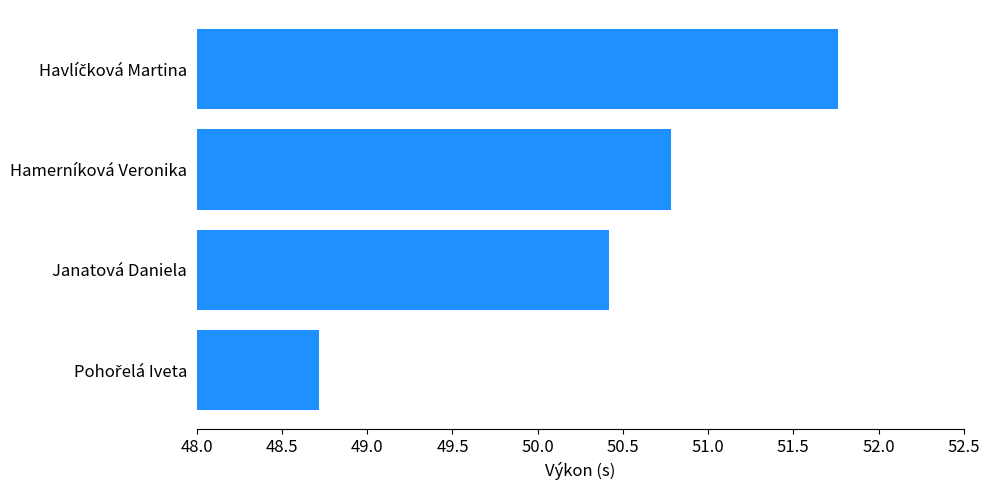

What is the minimum value shown in the chart?

48.7